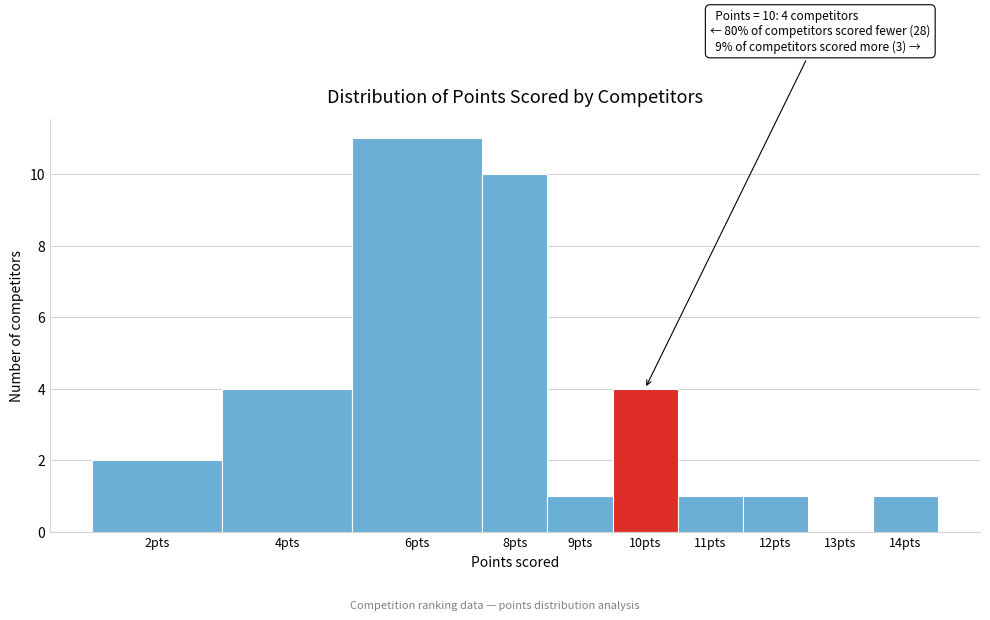

Reading left to right, transcribe all the data shown in this chart.

2pts=2	4pts=4	6pts=11	8pts=10	9pts=1	10pts=4	11pts=1	12pts=1	13pts=0	14pts=1